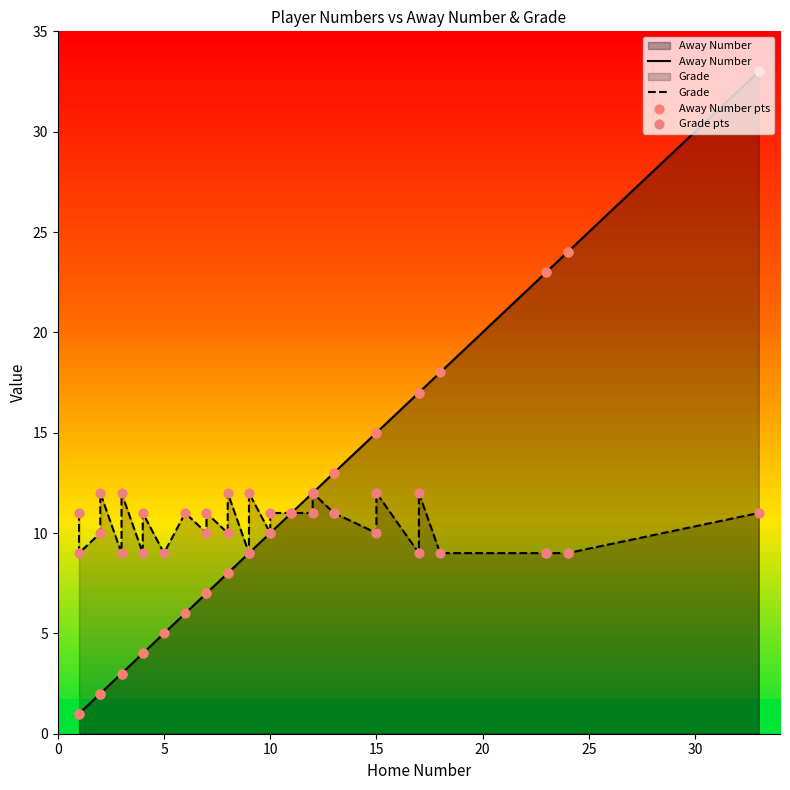

Which series has the largest total across all categories?

Away Number